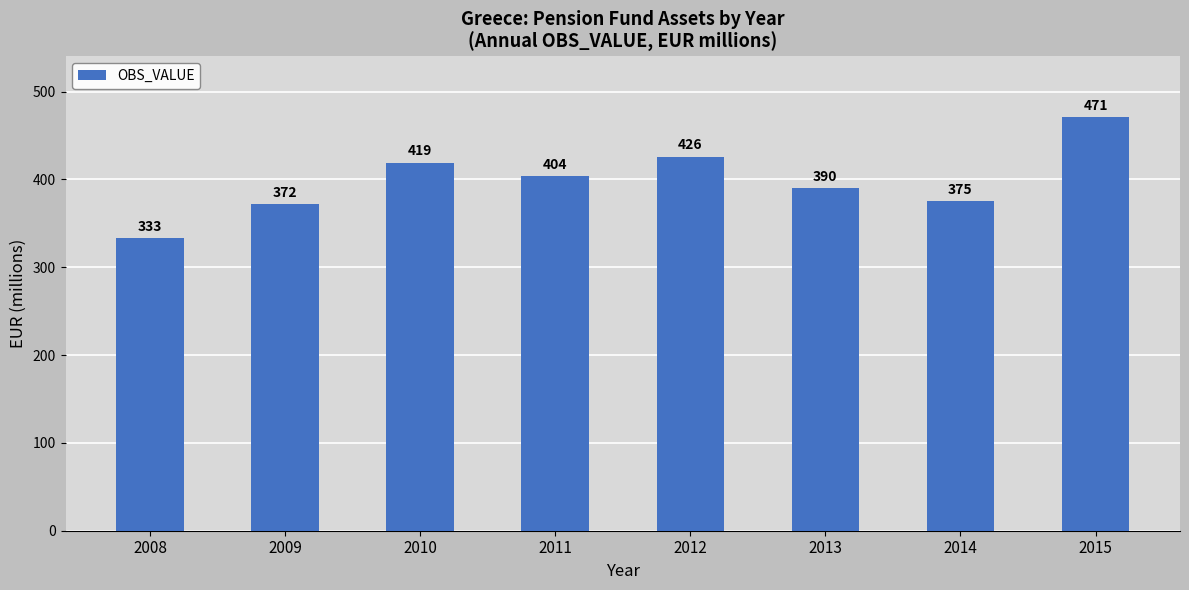

What is the change in value from 2009 to 2011?

+32